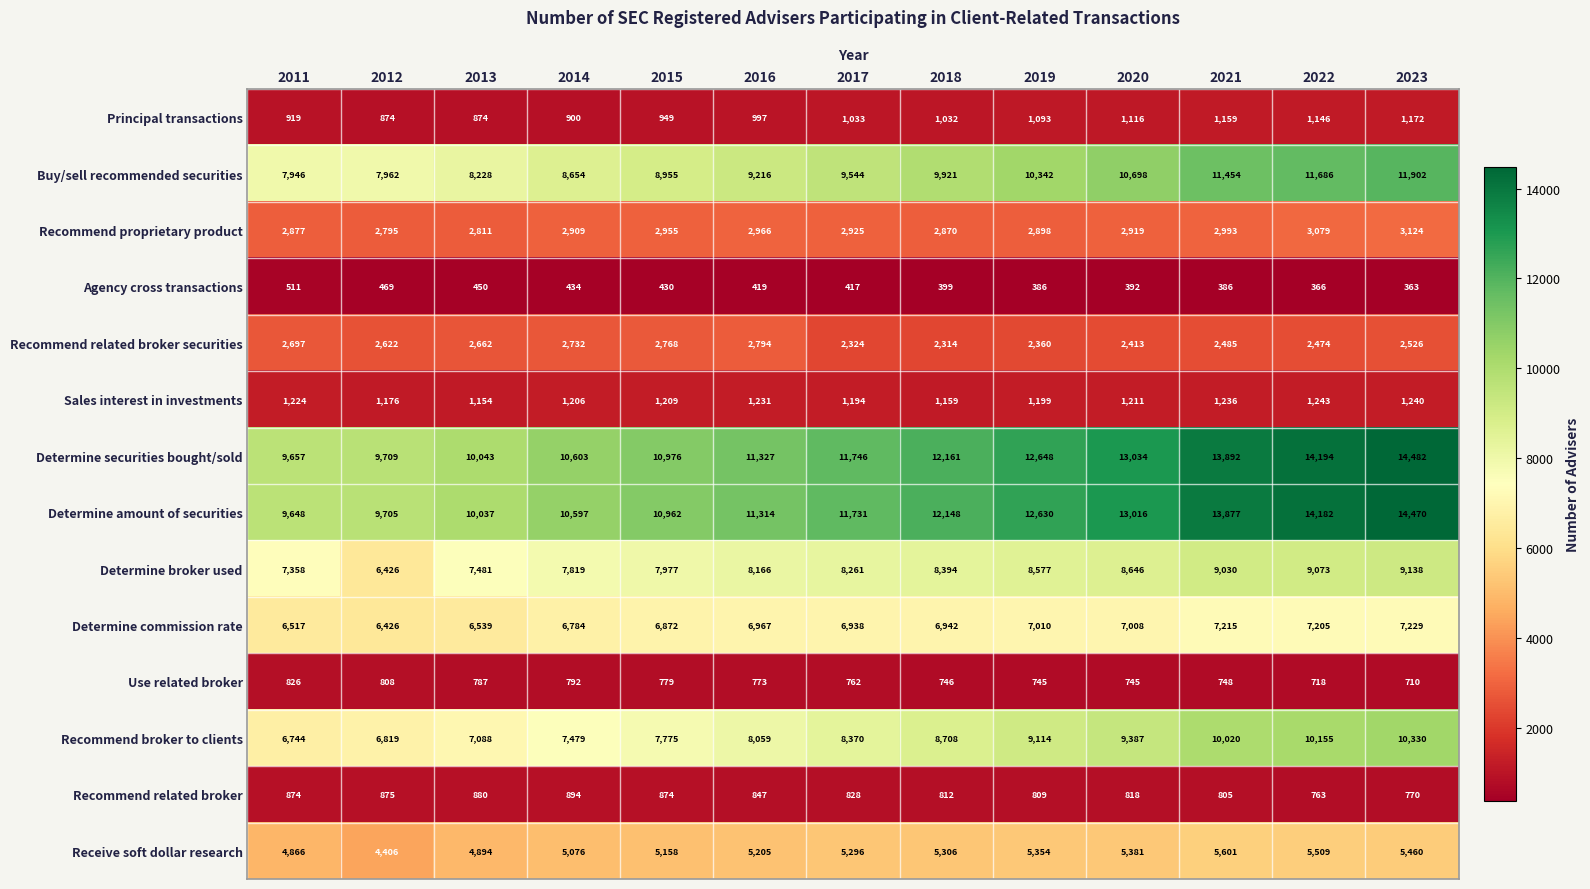

How many distinct data groups are displayed?

14